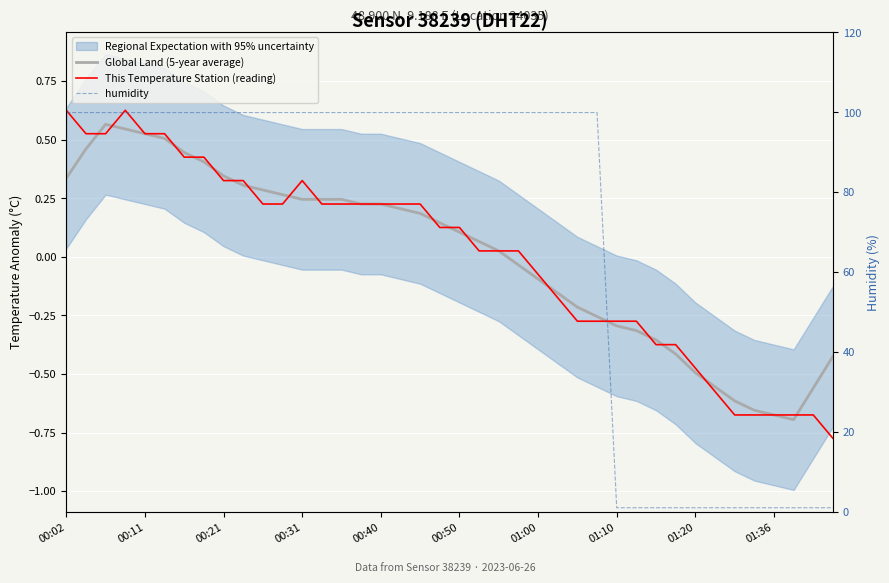

How many categories are shown in the chart?

40